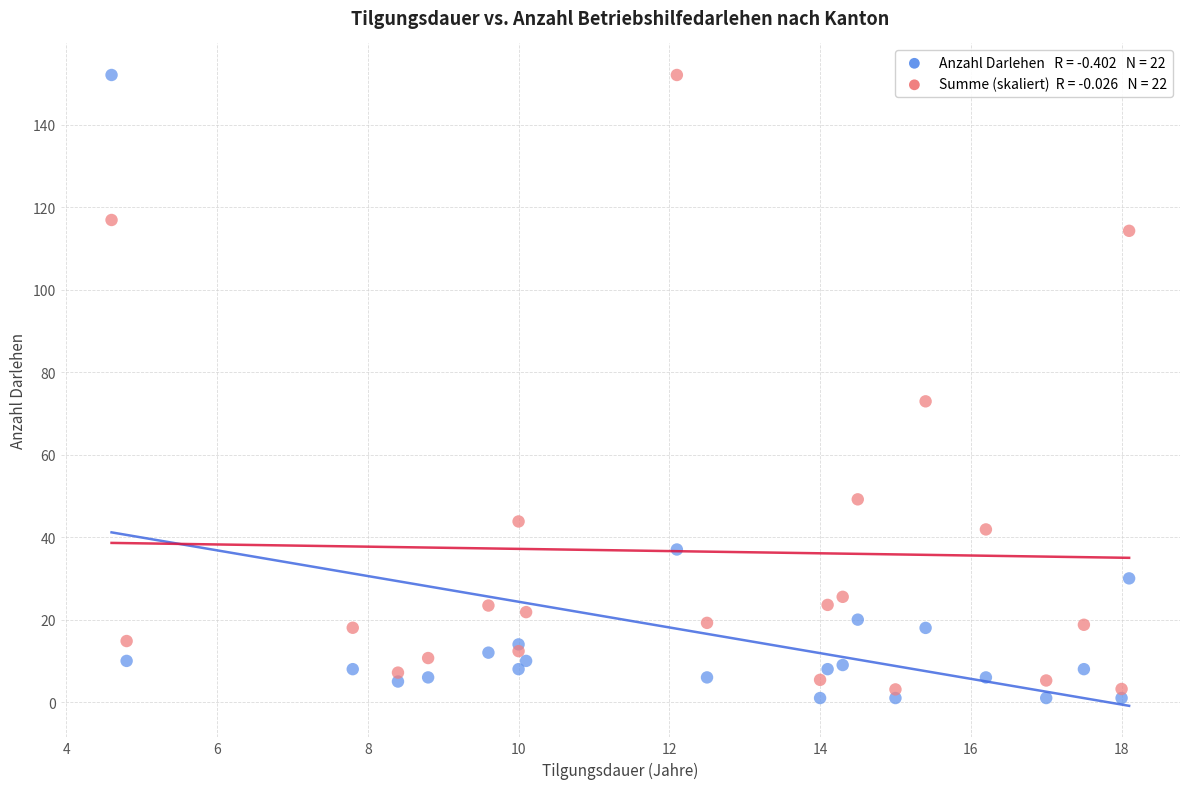

Across all series, what Y value is closest to 76?

72.9